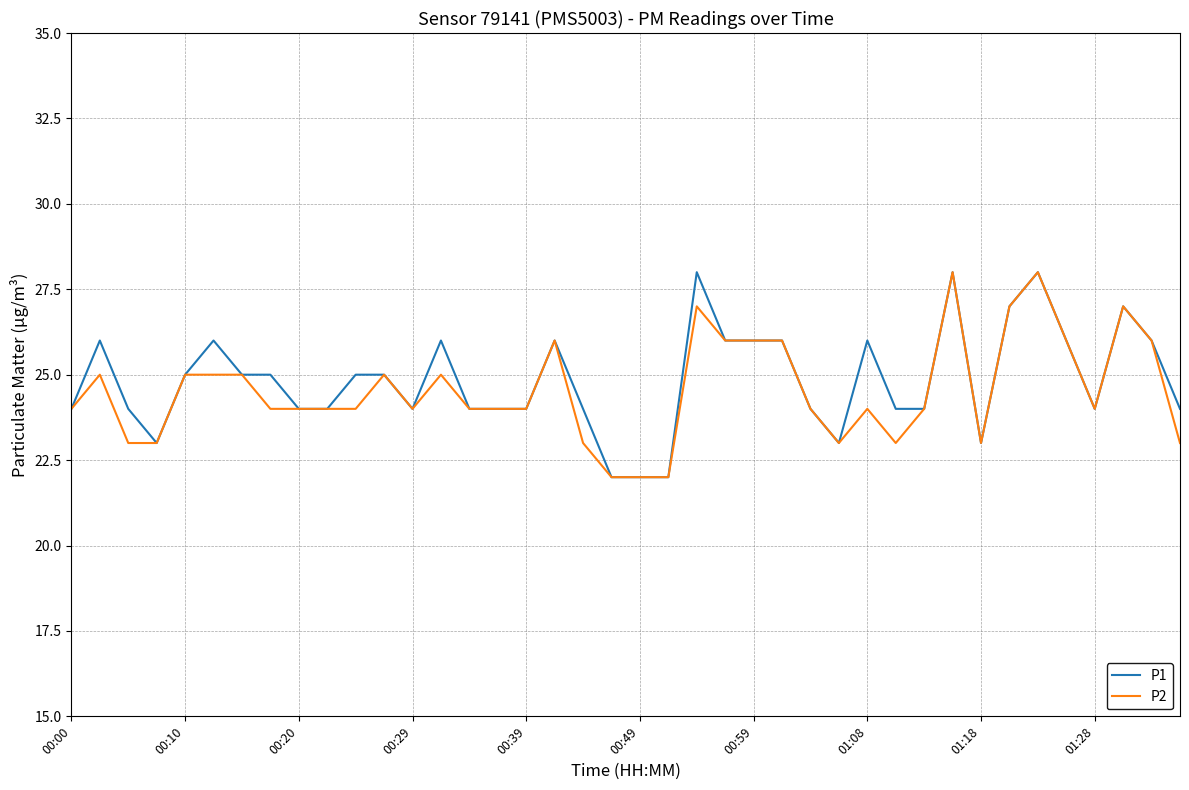

What is the highest value of the P2 series?

28